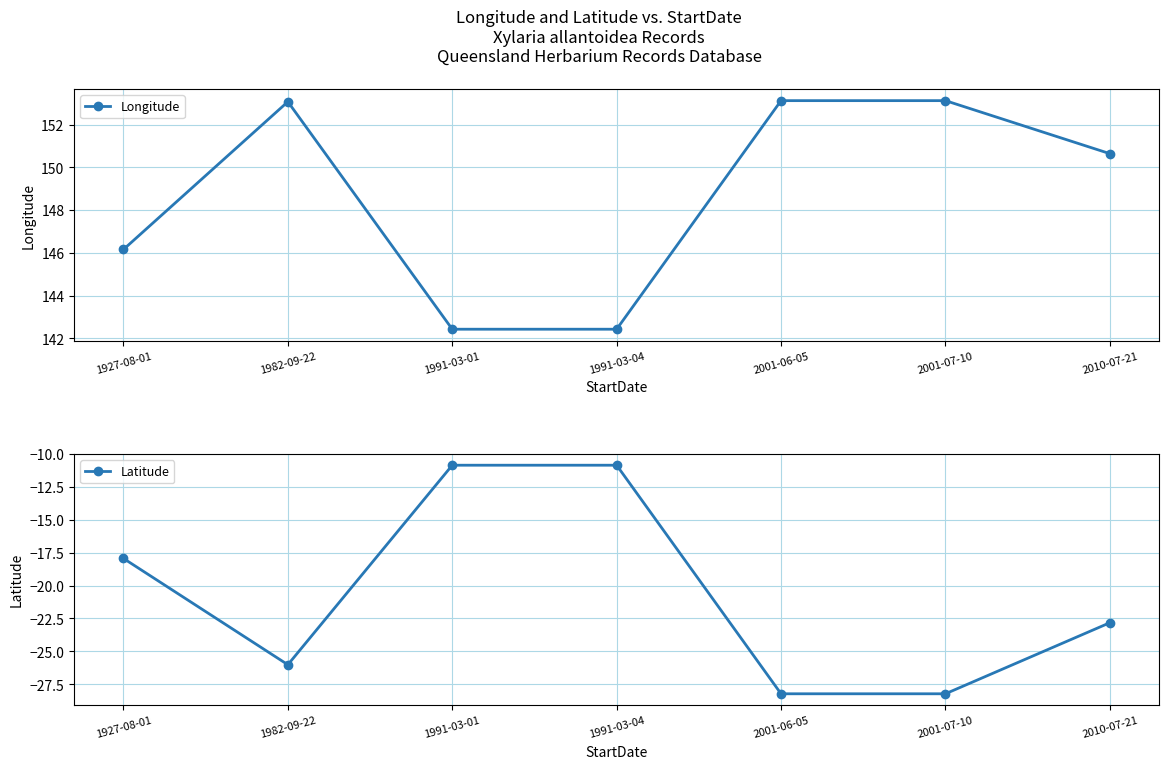

Which has a higher value, 2001-06-05 or 1991-03-04?

2001-06-05